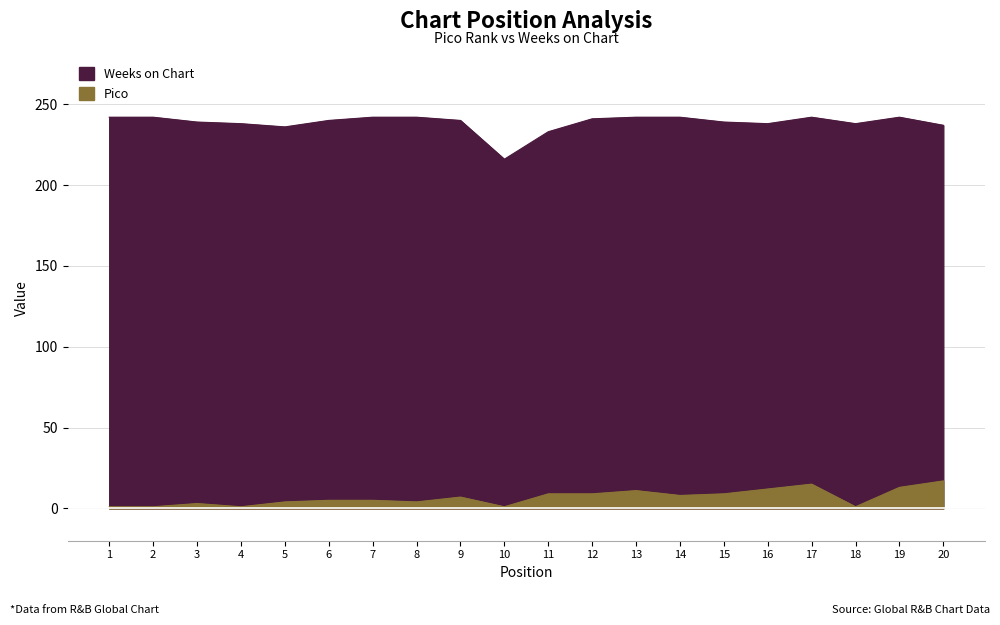

Where does the Pico series first go above 7?

11